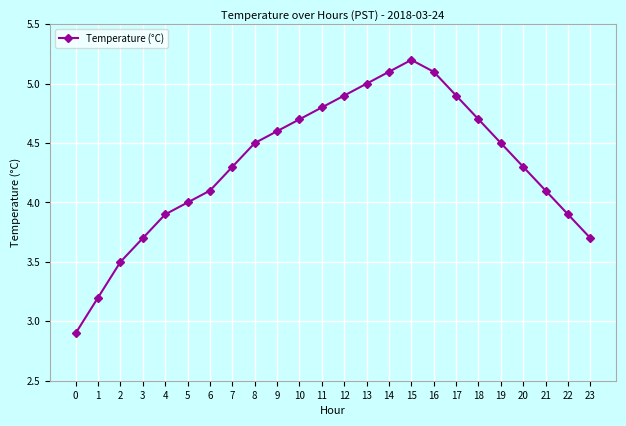

Does the chart have visible grid lines?

Yes